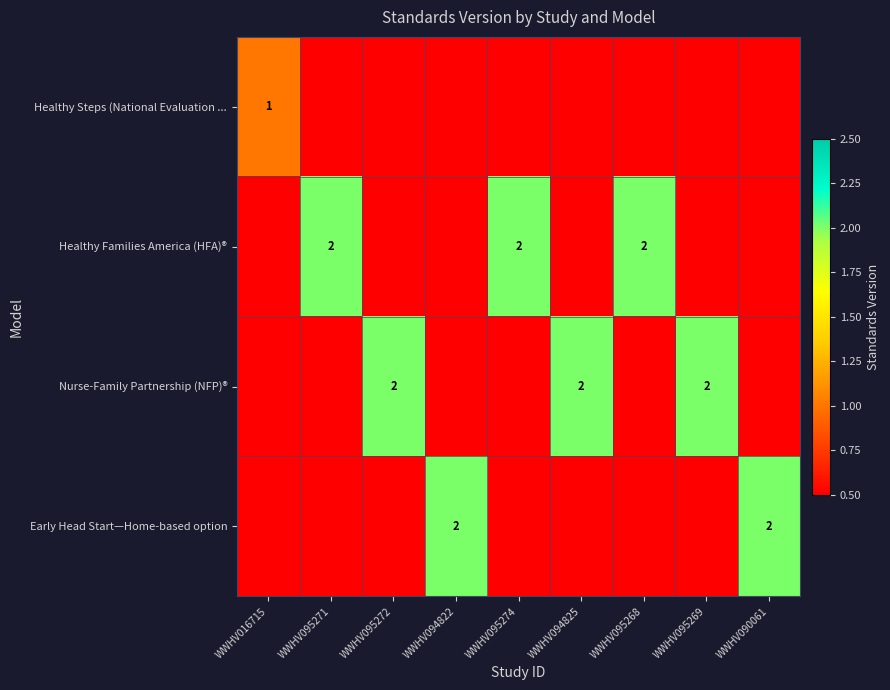

Read the row_2 value at WWHV095269.

2